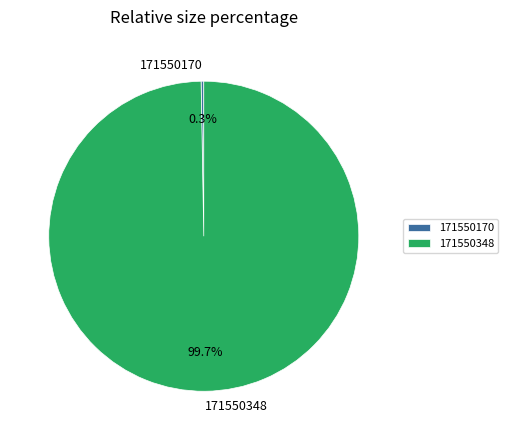

How much of the chart is everything except 171550348?

0.3%